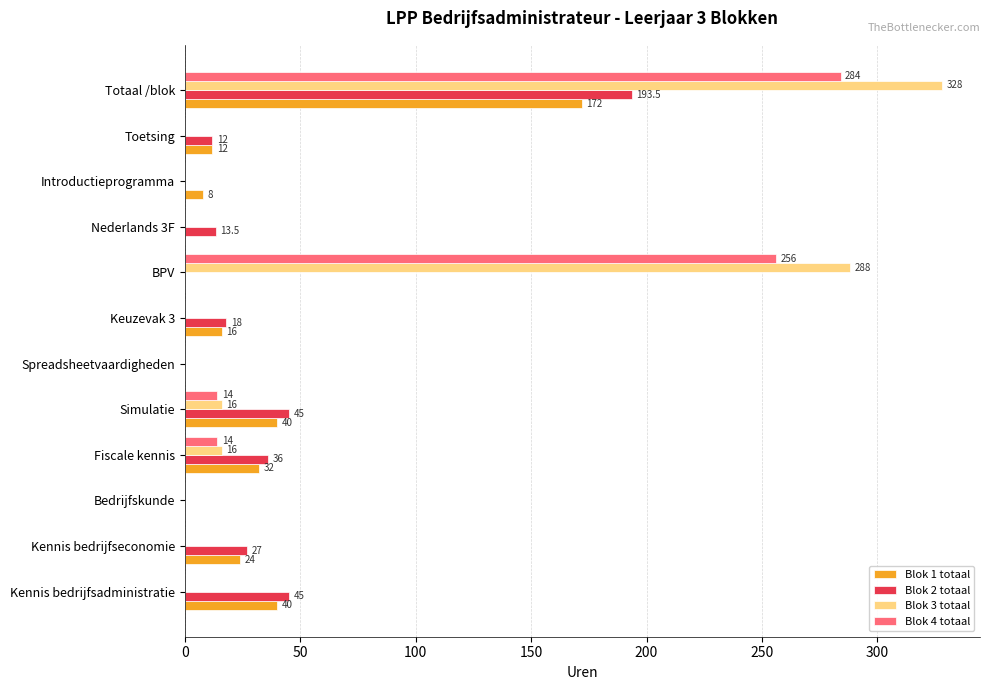

The value of Blok 3 totaal at Kennis bedrijfsadministratie is -130.5. True or false?

False